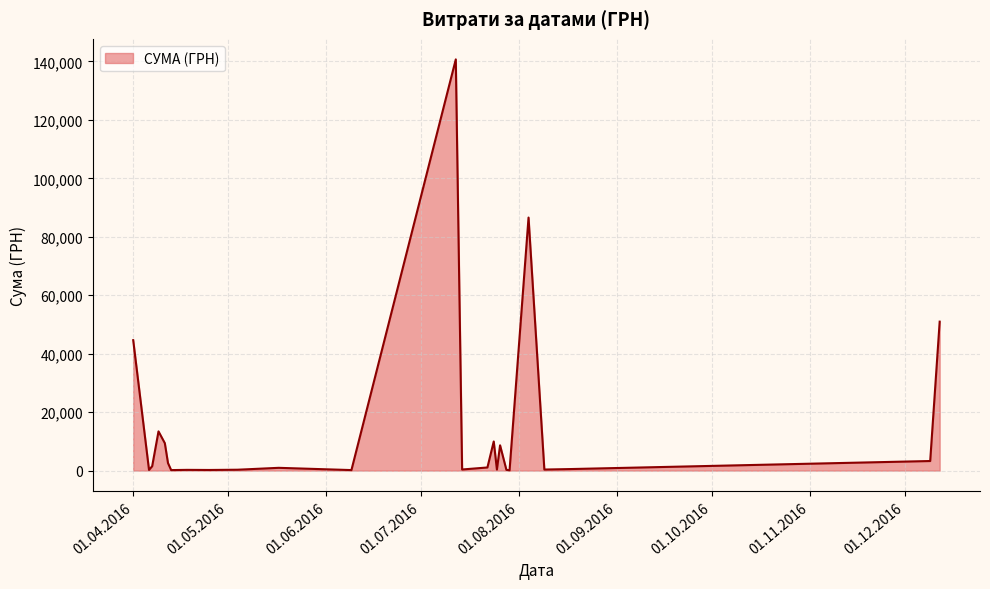

Which category has the lowest value across all series?

24.07.2016